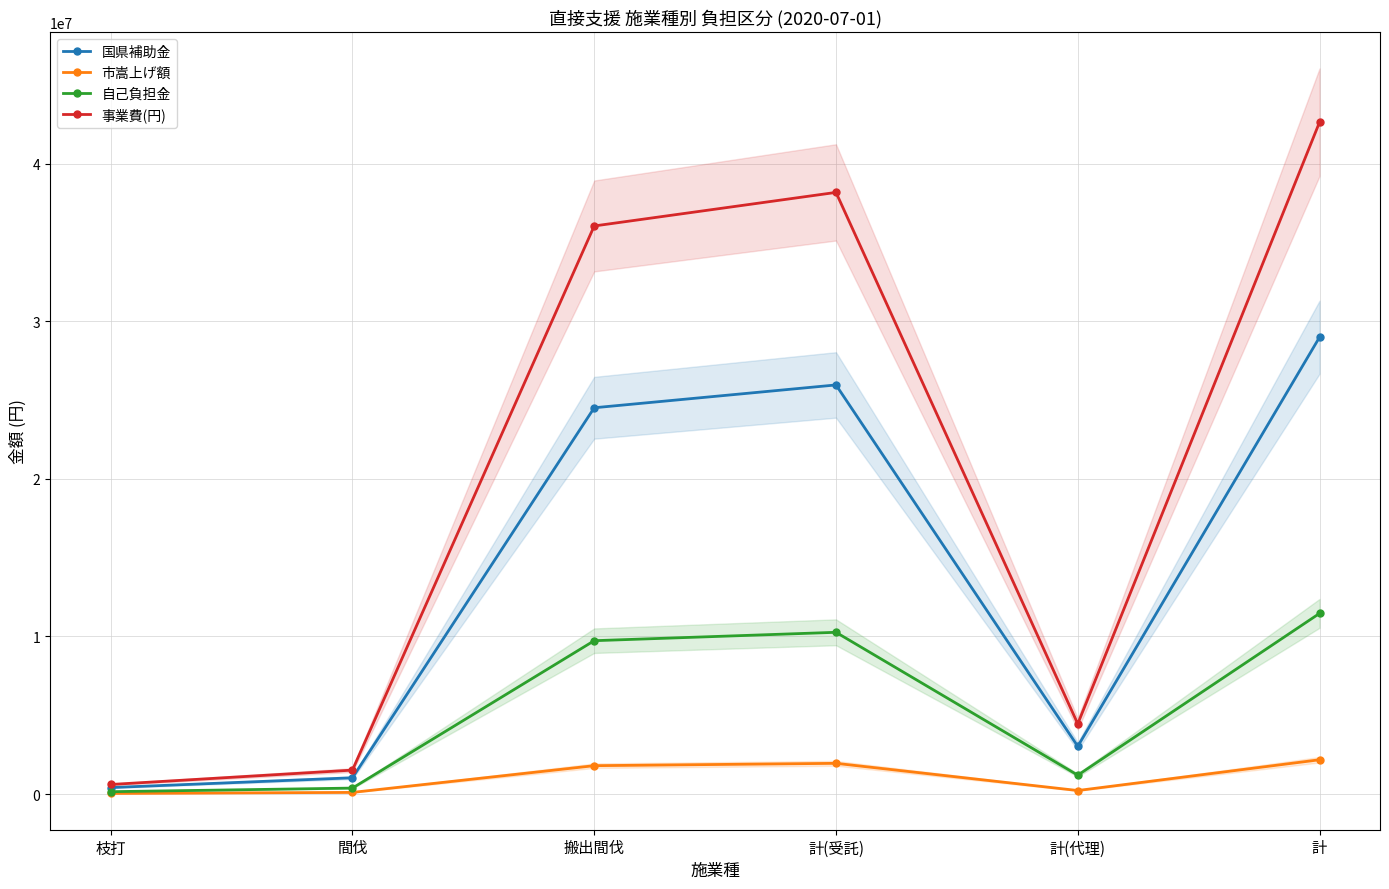

Which series has the largest total across all categories?

事業費(円)